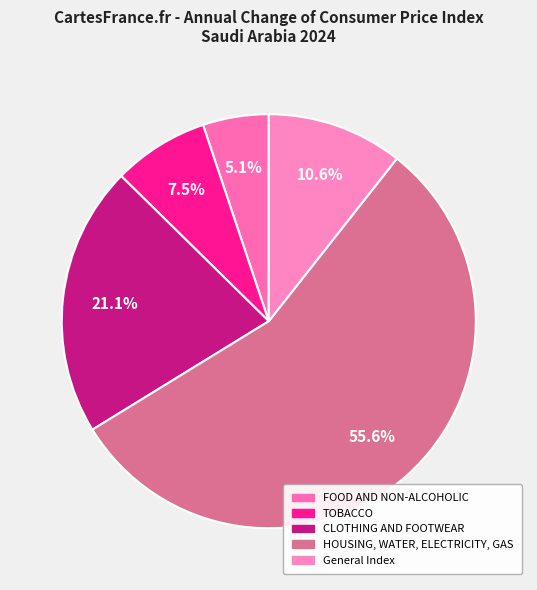

To the nearest percent, what is the average slice percentage?

20%